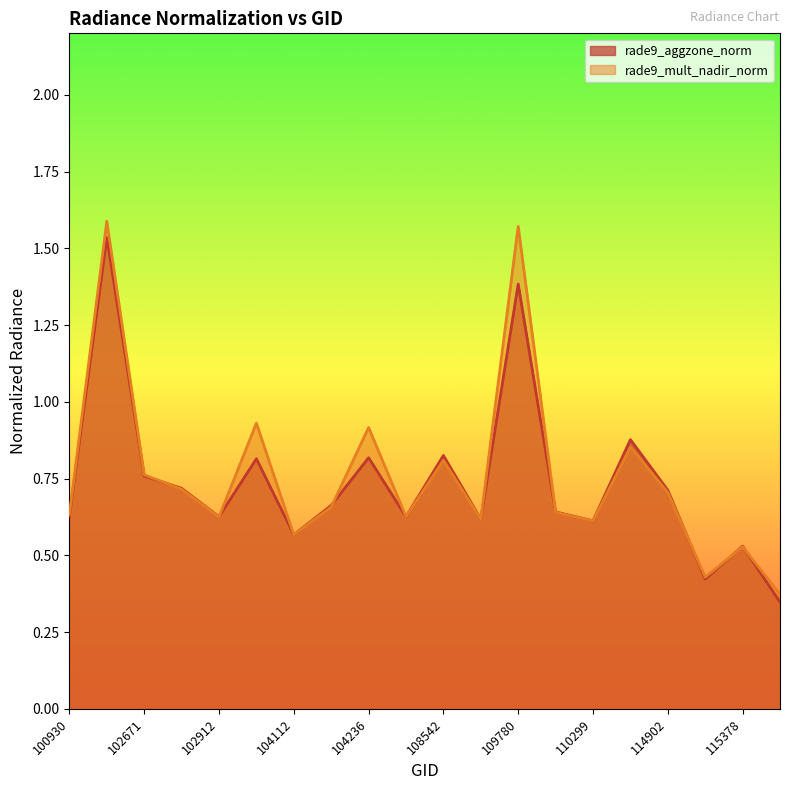

Between 114902 and 102920, which is larger?

102920